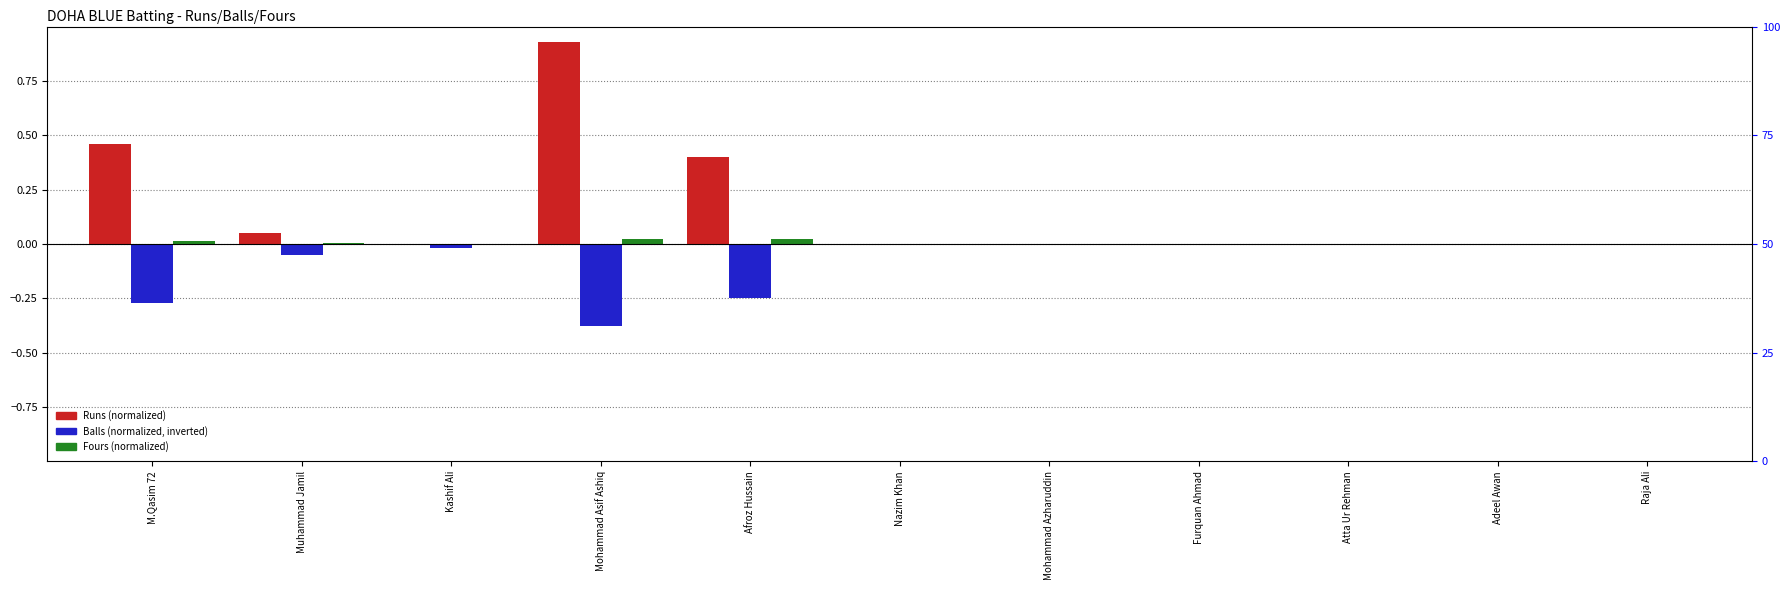

Reading left to right, what are all the values shown in this chart?

Runs: 0.5	0.1	0.0	0.9	0.4	0.0	0.0	0.0	0.0	0.0	0.0
Balls: -0.3	-0.1	-0.0	-0.4	-0.2	0.0	0.0	0.0	0.0	0.0	0.0
Fours: 0.0	0.0	0.0	0.0	0.0	0.0	0.0	0.0	0.0	0.0	0.0